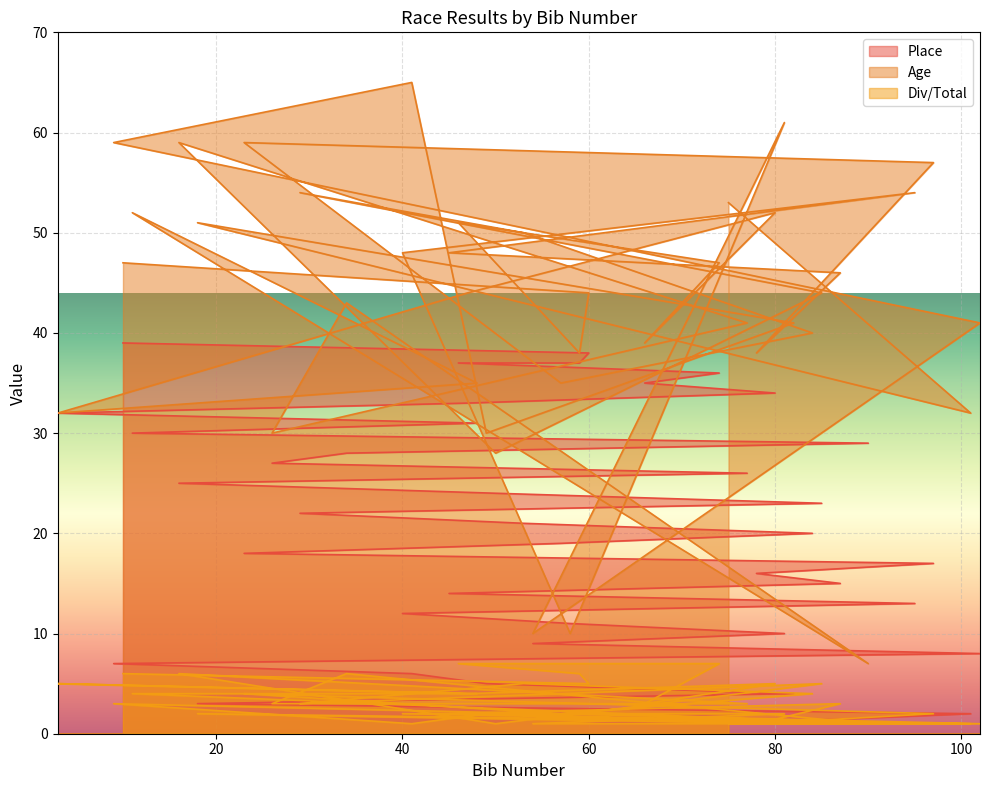

What is the difference between the Div/Total values at 90 and 60?

4